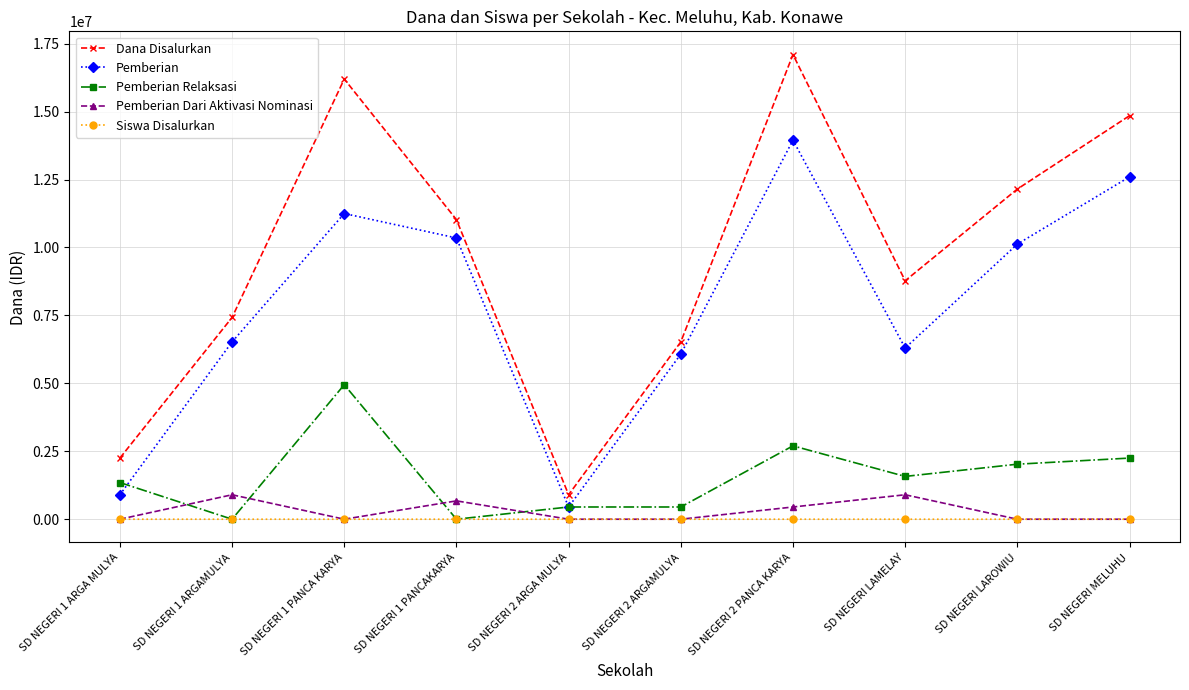

Where is the first local maximum for Dana Disalurkan?

SD NEGERI 1 PANCA KARYA